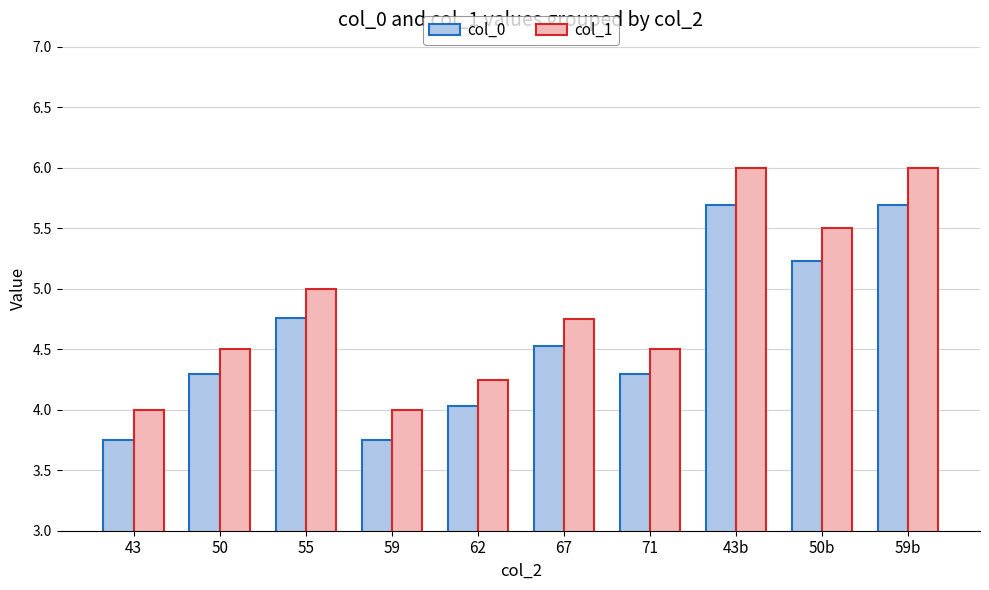

Where is col_0 nearest to the value 4?

62